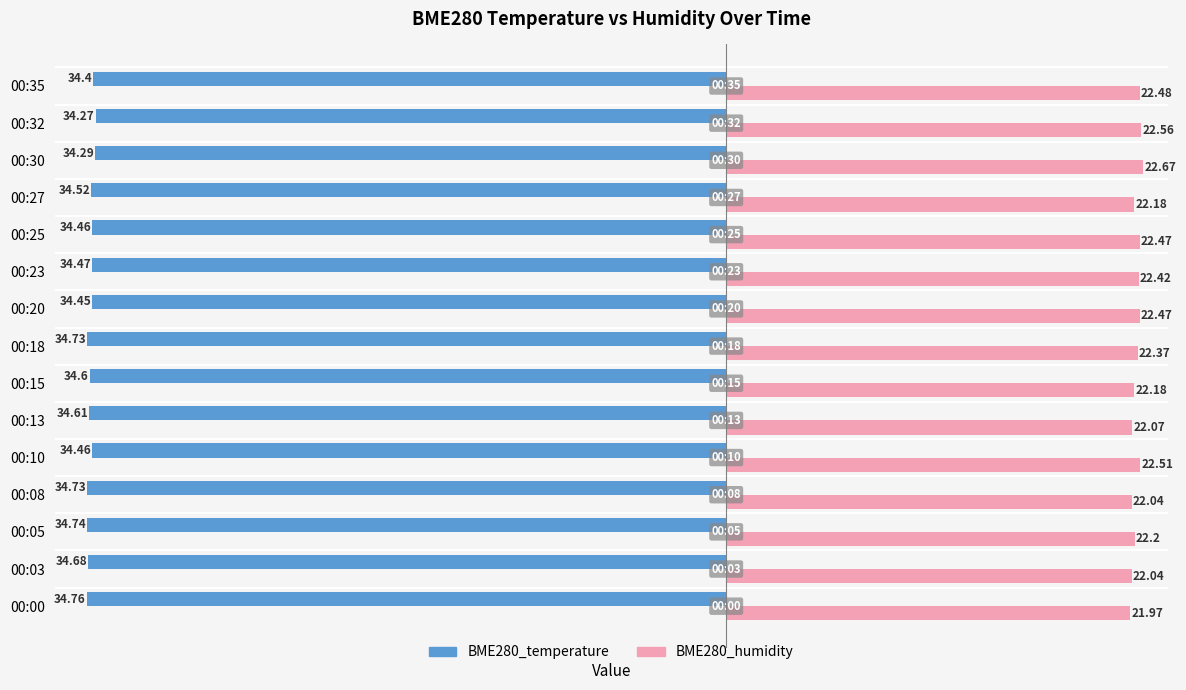

What is the maximum value for BME280_humidity?

22.7